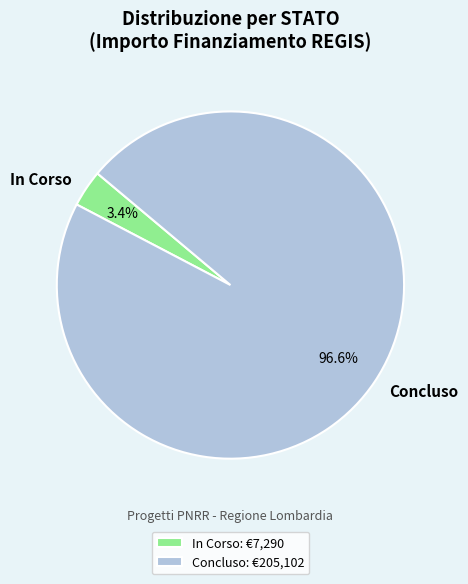

Does any single category account for the majority?

Yes